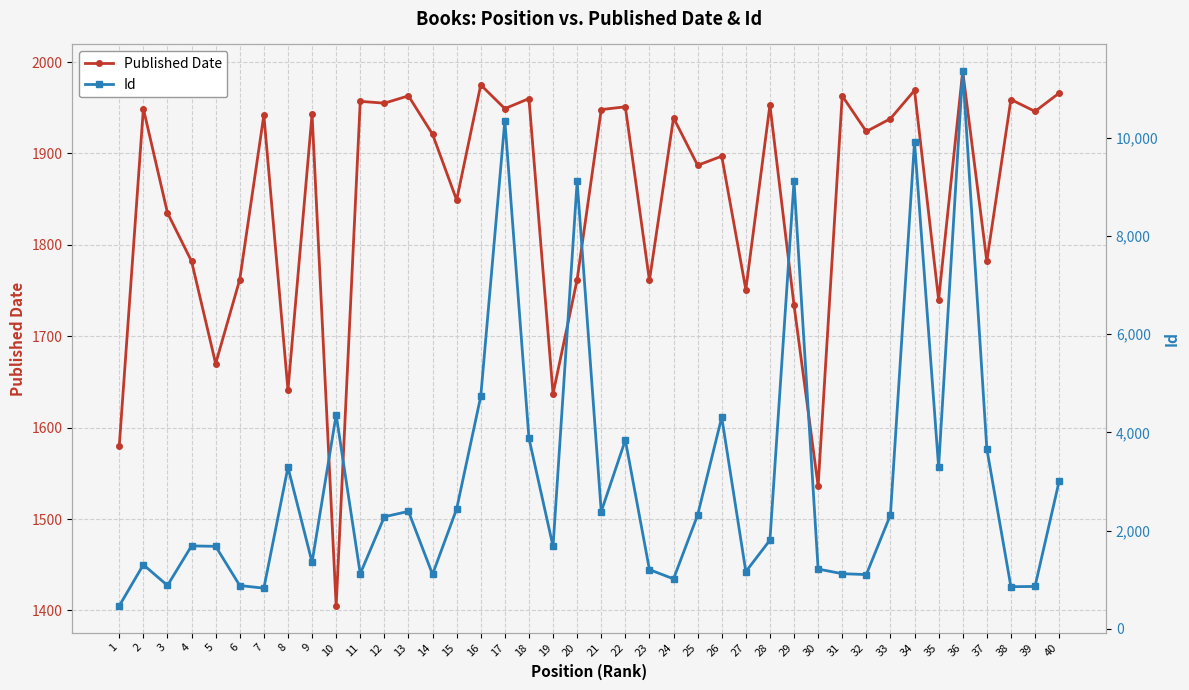

How many data points in Published Date are less than 1938?

20